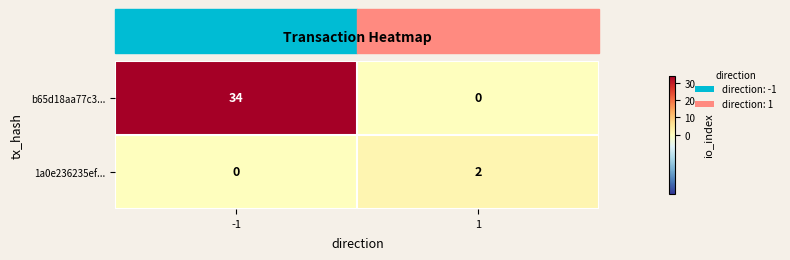

Which series has the widest spread of values?

b65d18aa77c3...